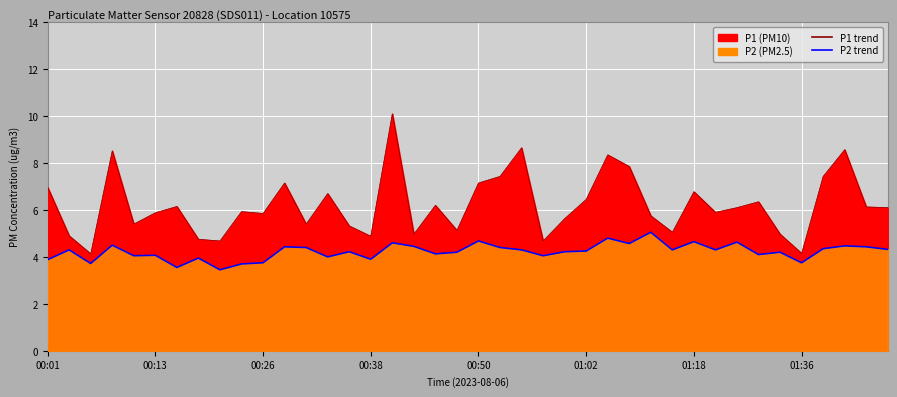

True or false: P1 and P2 intersect in this chart.

False